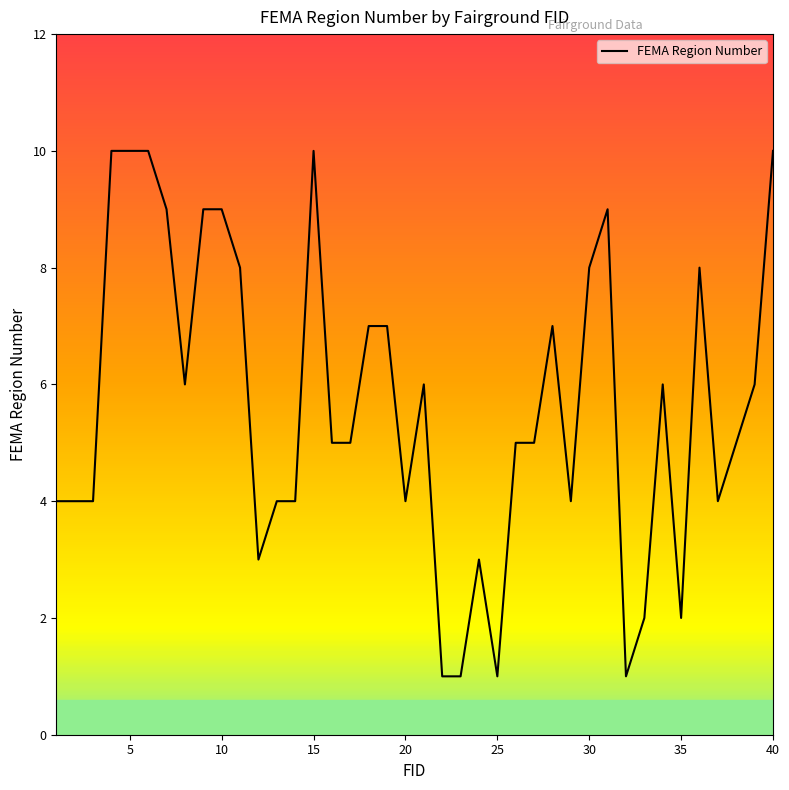

What is the difference between the maximum and minimum values?

9